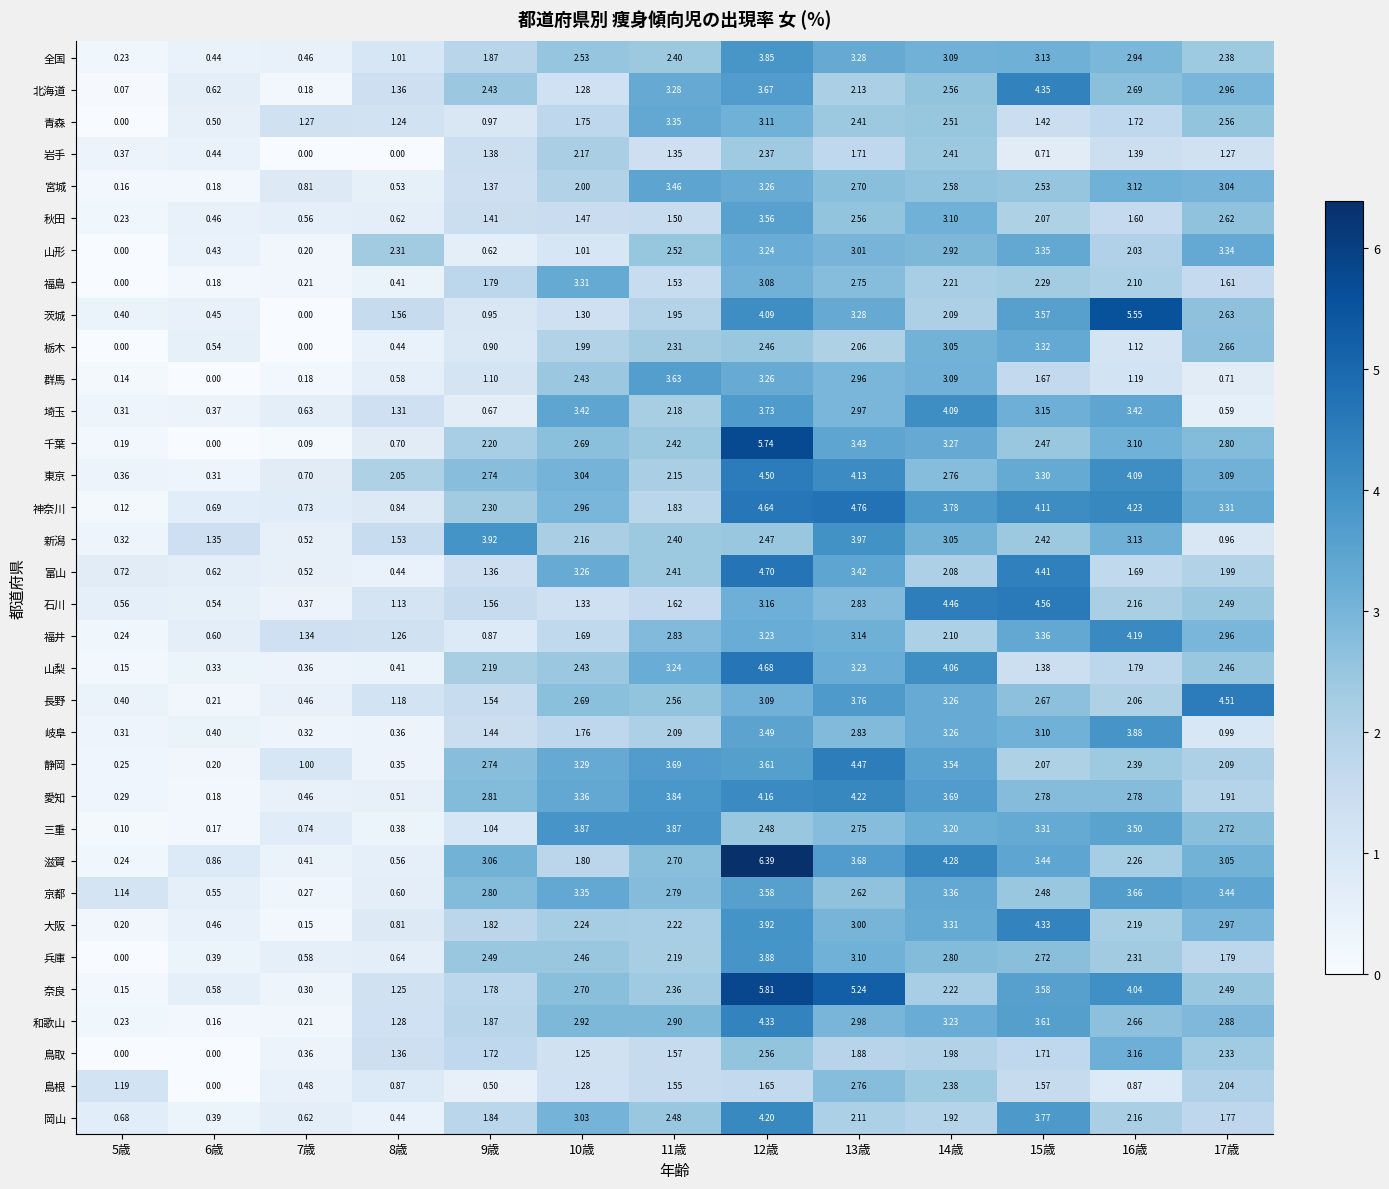

Which series changed the most between 8歳 and 16歳?

茨城